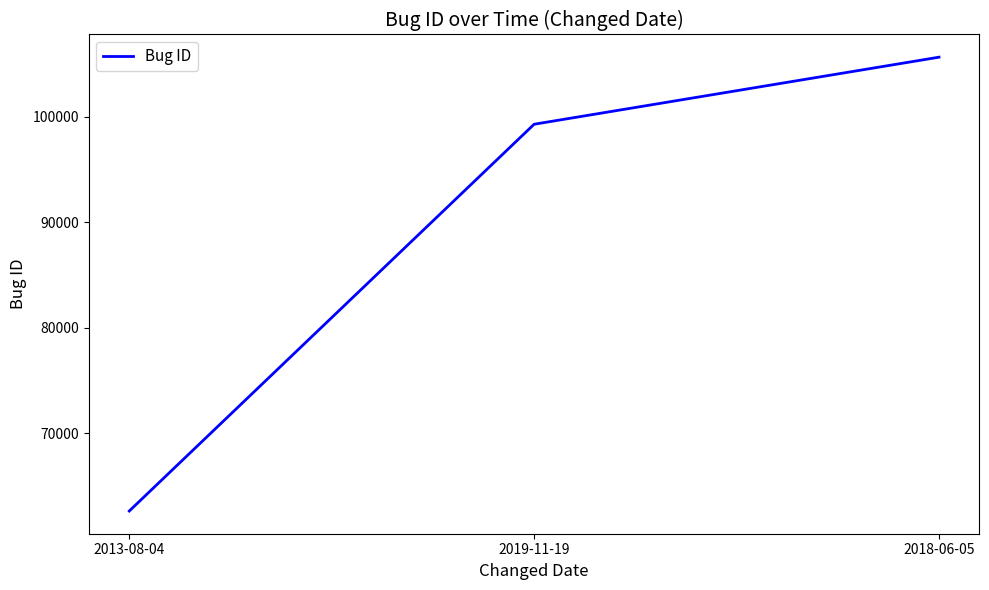

What is the minimum value shown in the chart?

62637